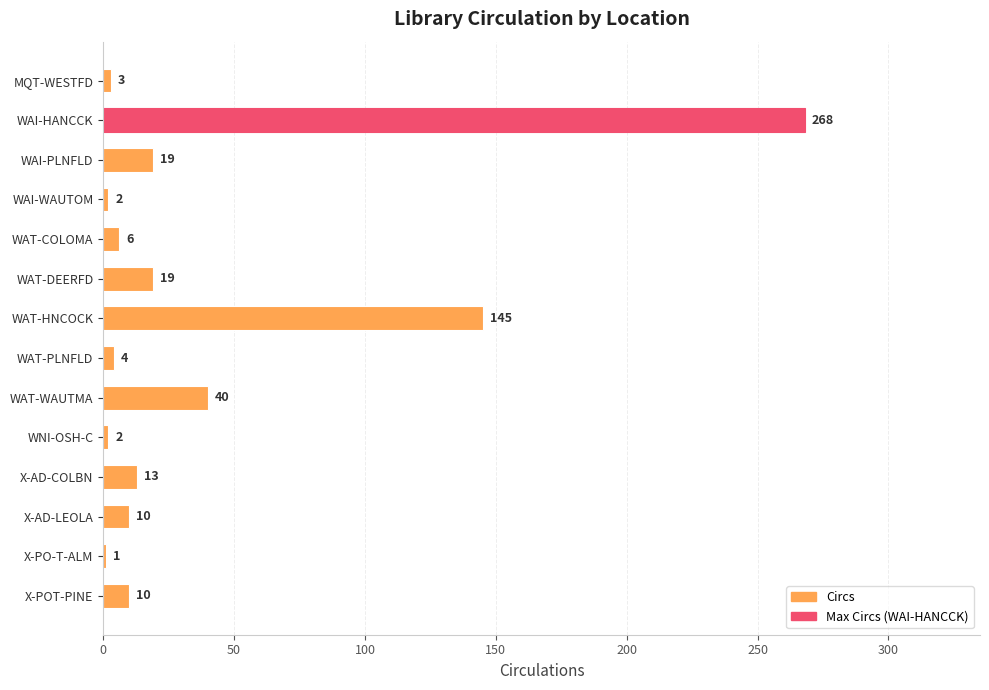

What is the sum of all values?

542